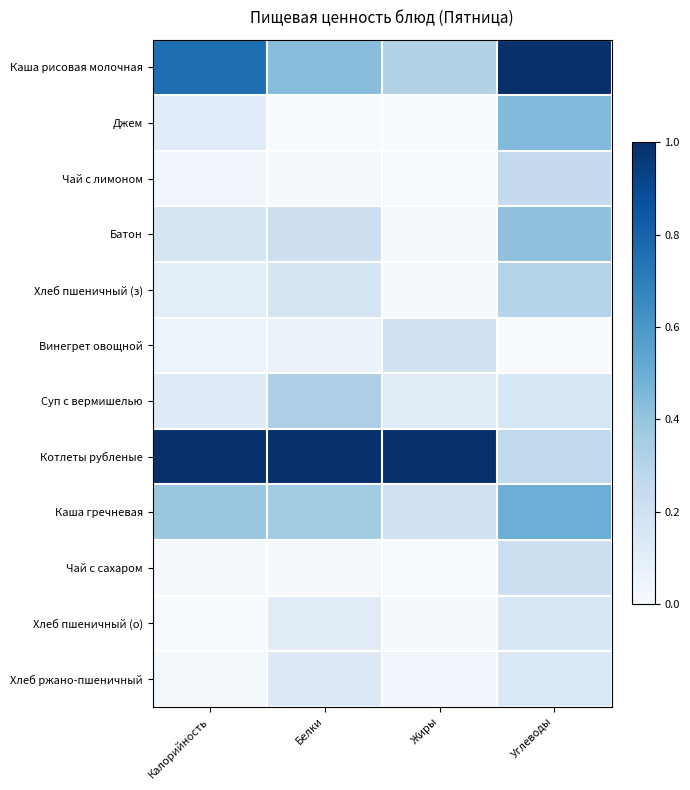

What is the greatest value displayed?

1.0